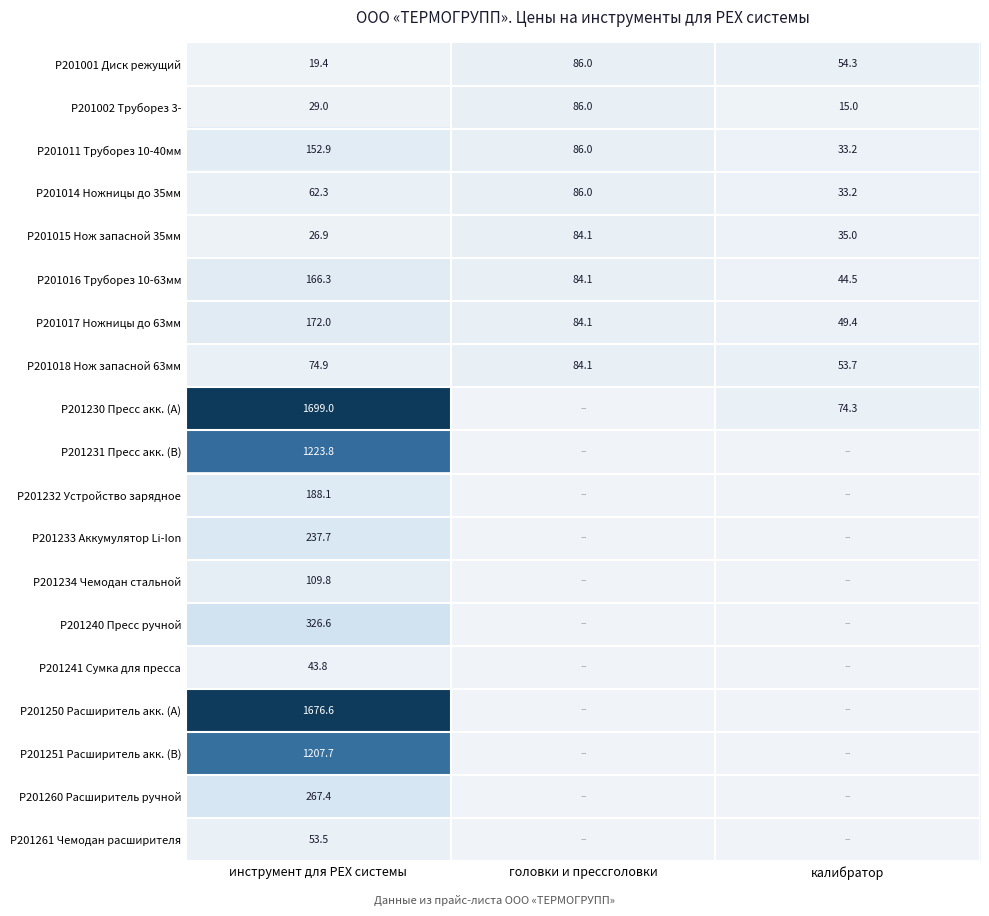

Where is P201011 Труборез 10-40мм nearest to the value 93?

головки и прессголовки